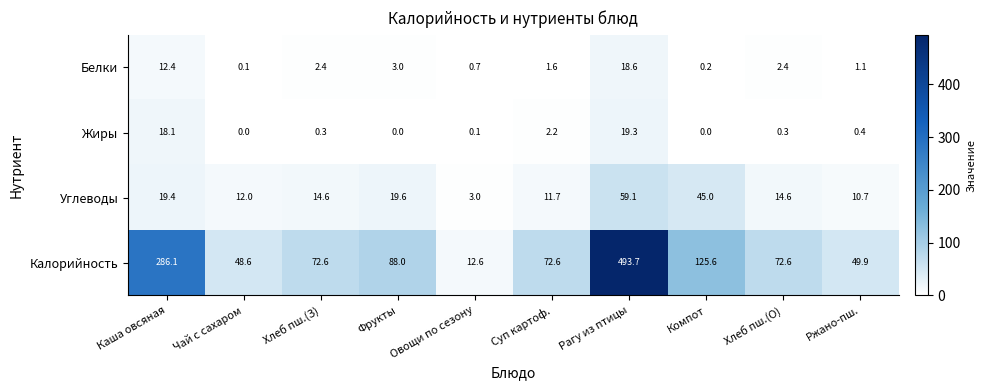

What is the highest value of the Жиры series?

19.3